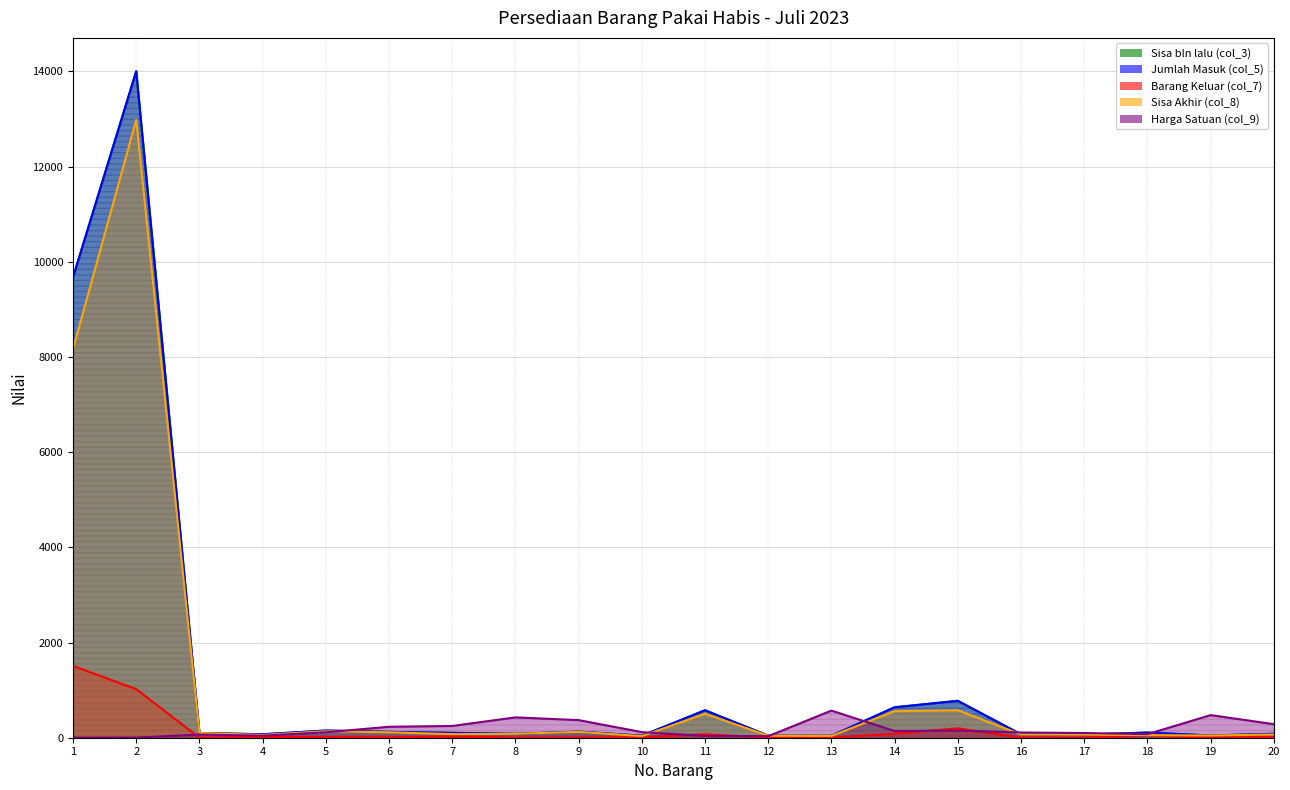

How many distinct data groups are displayed?

5